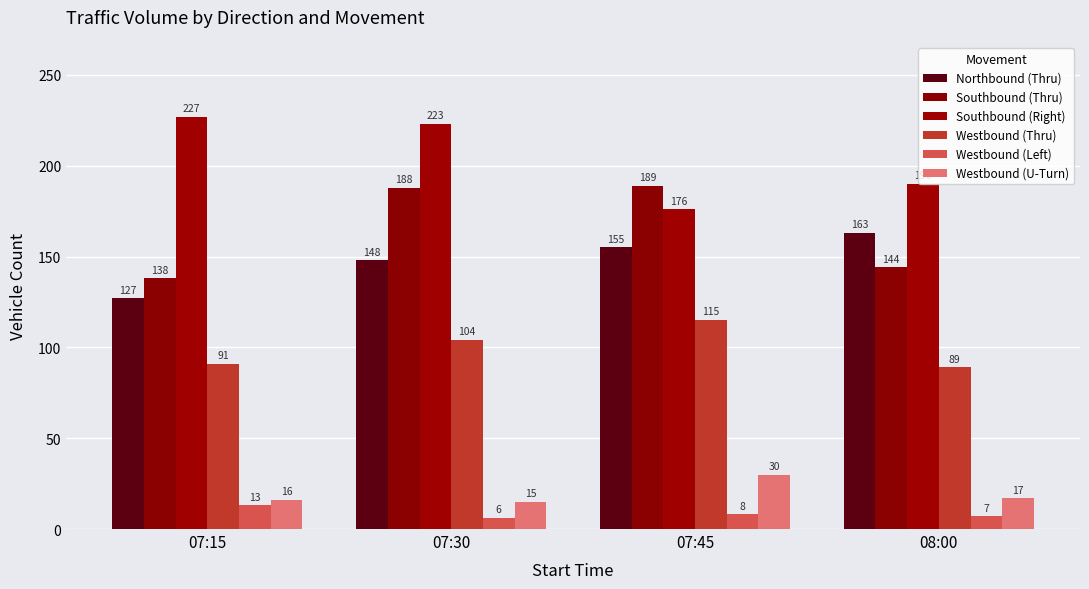

Reading right to left, transcribe all the data shown in this chart.

Northbound (Thru): 163	155	148	127
Southbound (Thru): 144	189	188	138
Southbound (Right): 190	176	223	227
Westbound (Thru): 89	115	104	91
Westbound (Left): 7	8	6	13
Westbound (U-Turn): 17	30	15	16